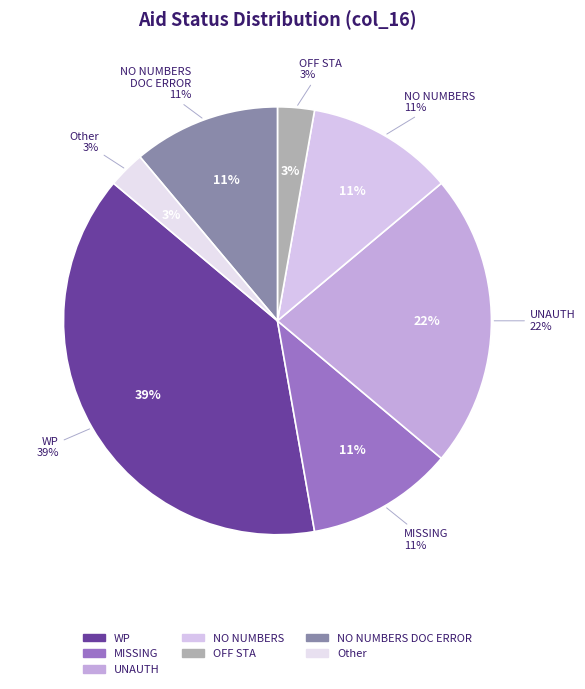

Rank the categories by value from highest to lowest.

WP, UNAUTH, MISSING, NO NUMBERS, NO NUMBERS
DOC ERROR, OFF STA, Other